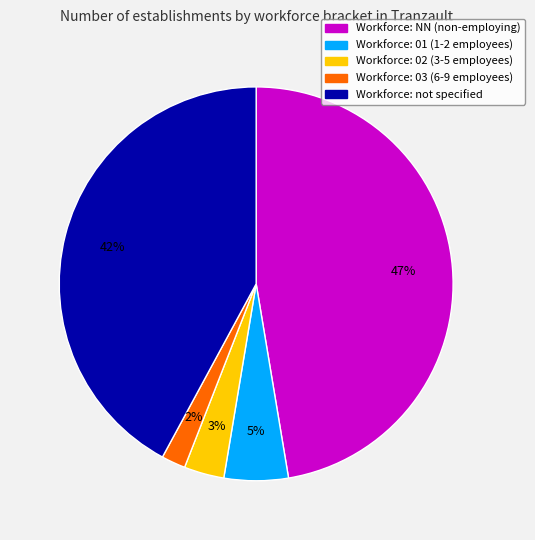

Between Workforce: 01 (1-2 employees) and Workforce: NN (non-employing), which is larger?

Workforce: NN (non-employing)